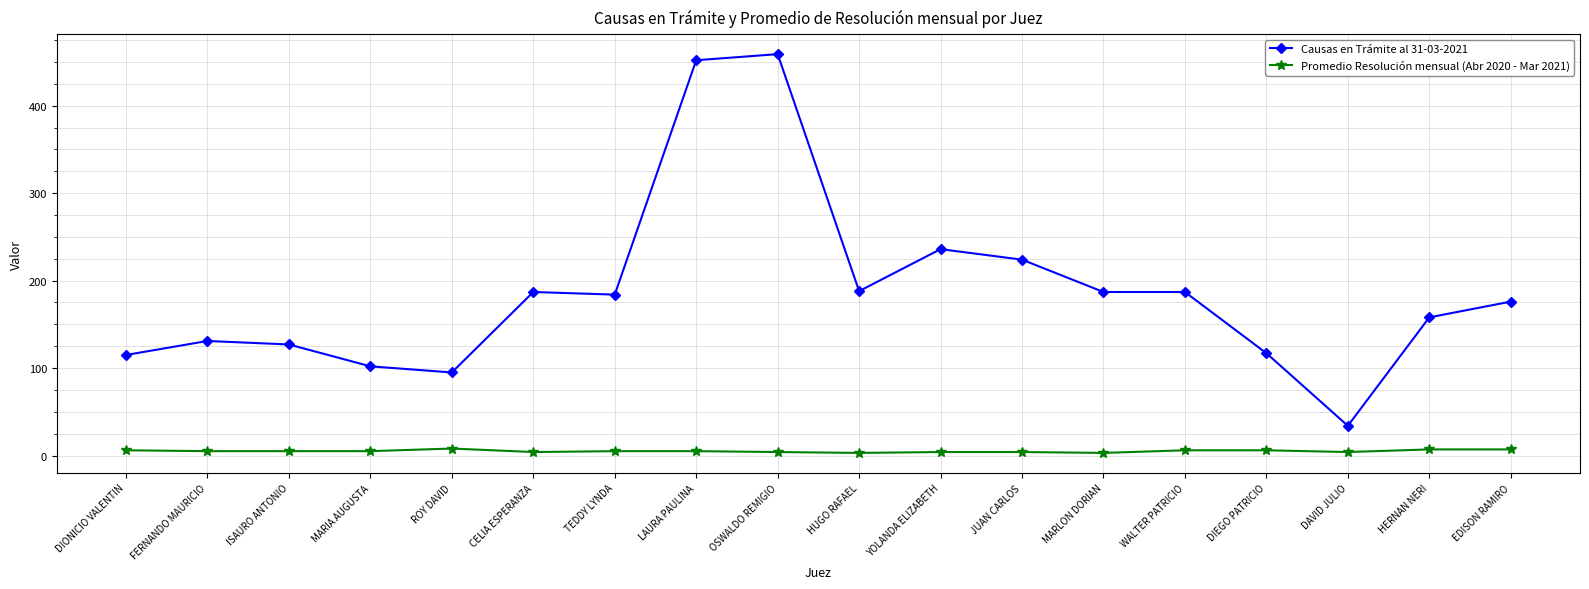

What is the label of the 12th point from the left?

JUAN CARLOS